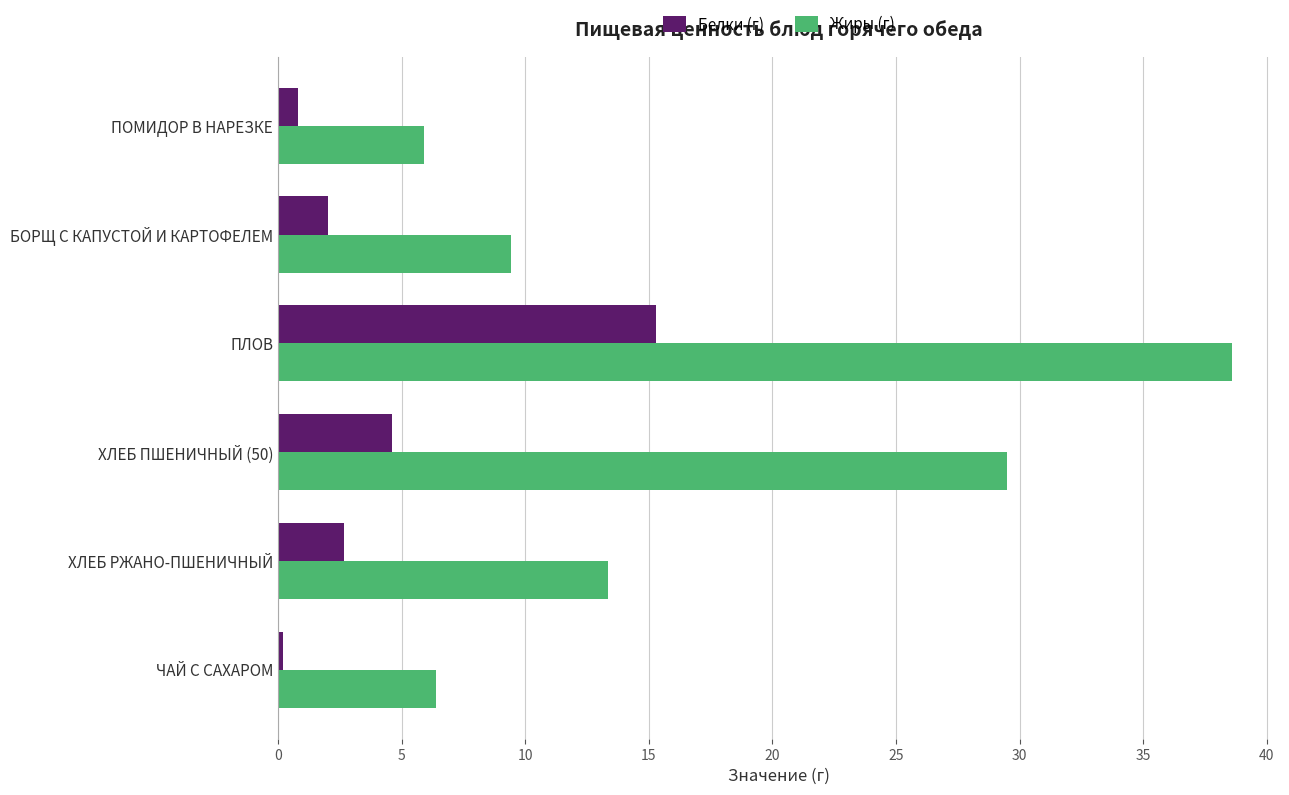

The Жиры (г) series shows 6.4 at ЧАЙ С САХАРОМ. True or false?

True